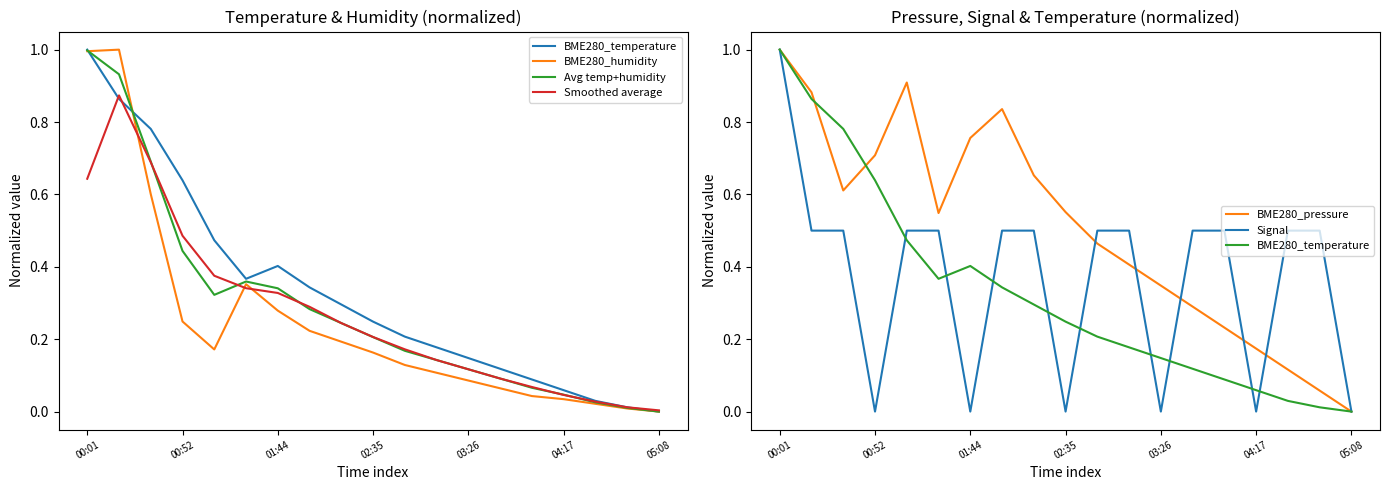

Which category has the lowest value in the Smoothed average series?

05:08